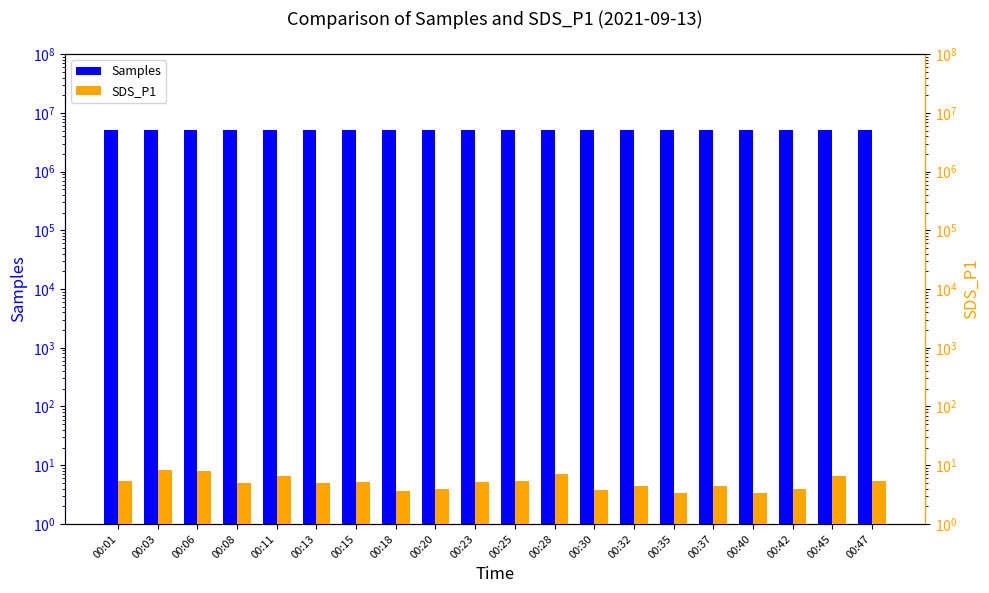

What are all the series names shown in the legend?

Samples, SDS_P1